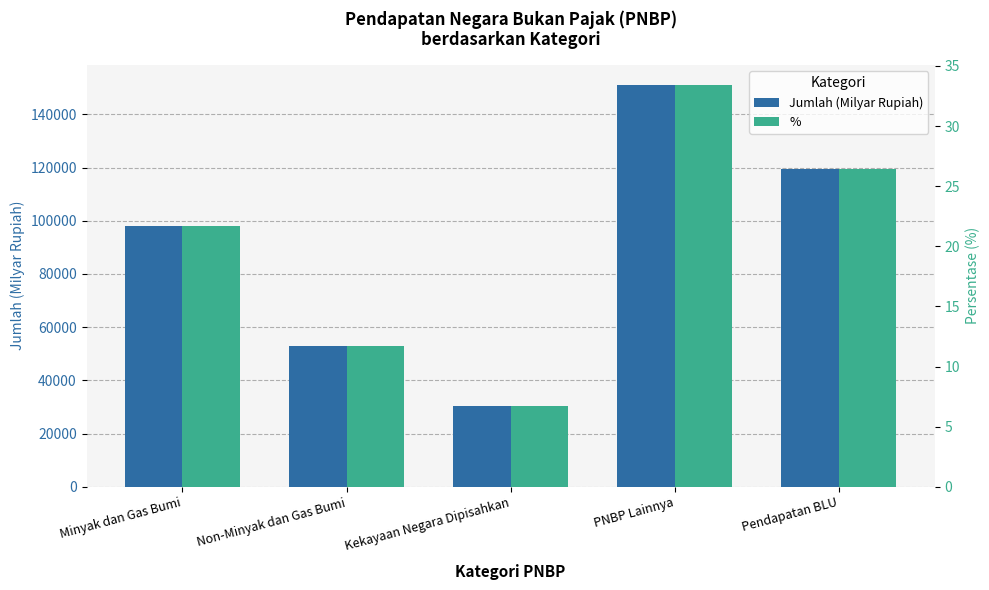

At how many categories does at least one series exceed 13787?

5